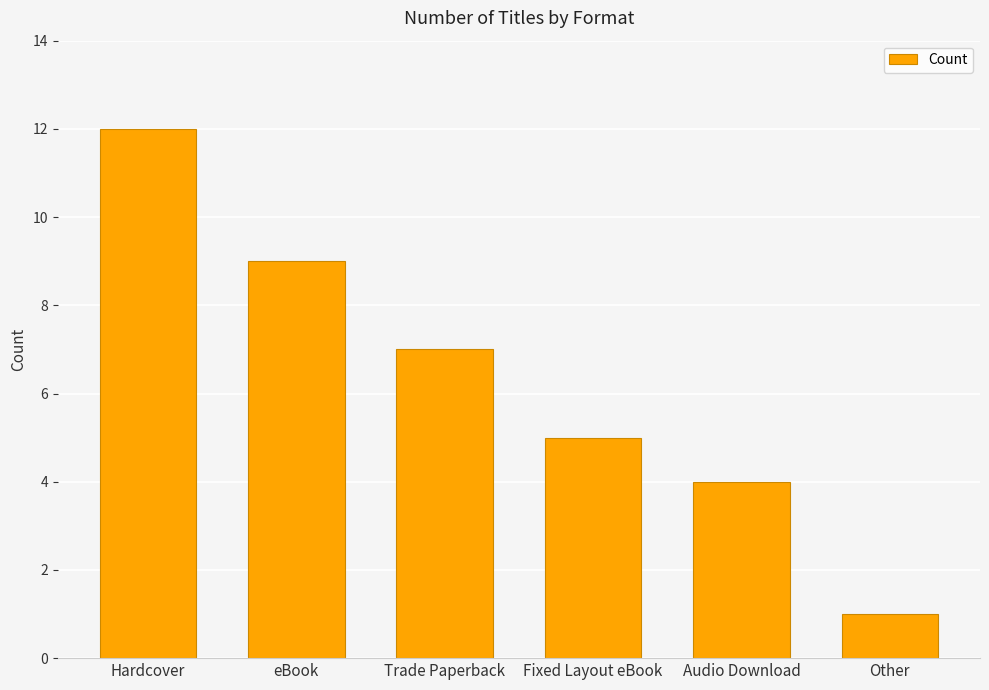

What position from the left is Hardcover?

1